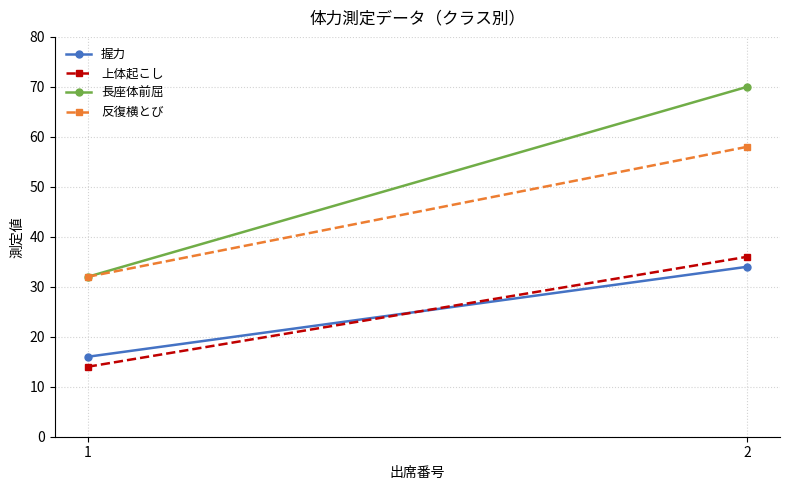

What is the sum of all 上体起こし values?

50